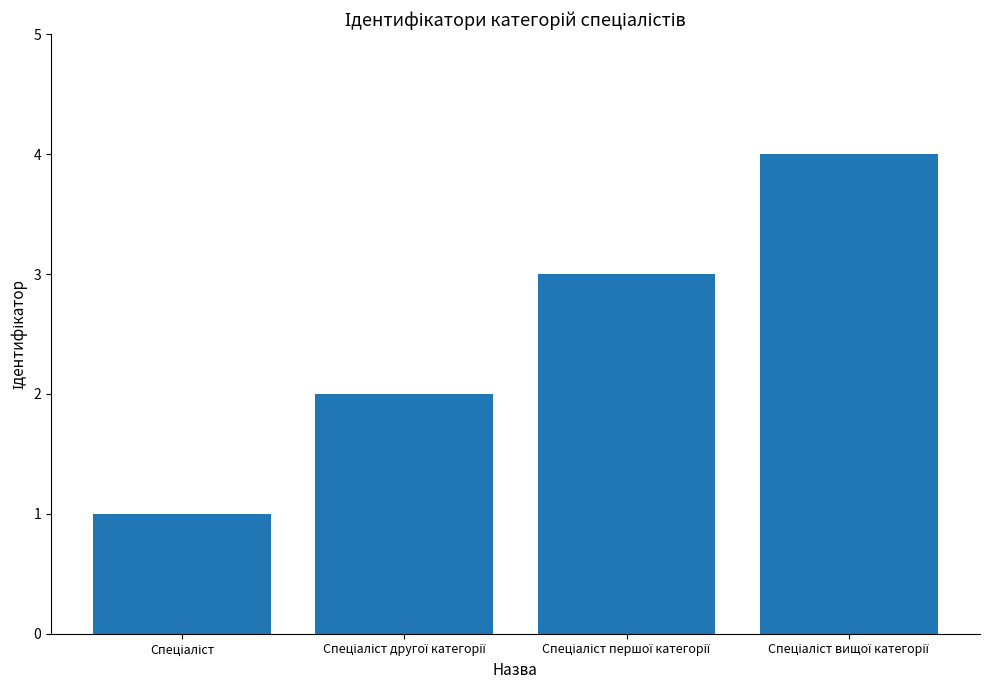

How many values are below 3?

2